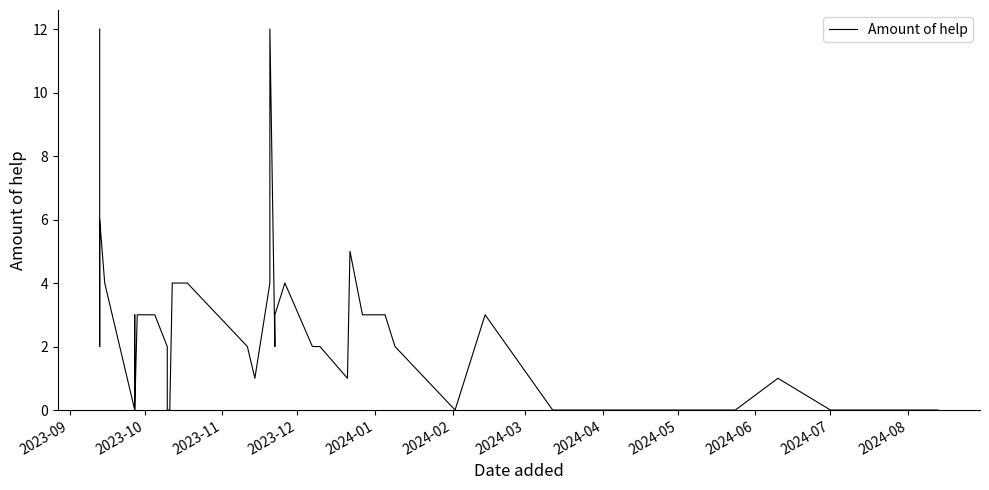

At which category does the data reach its first local valley?

2023-10